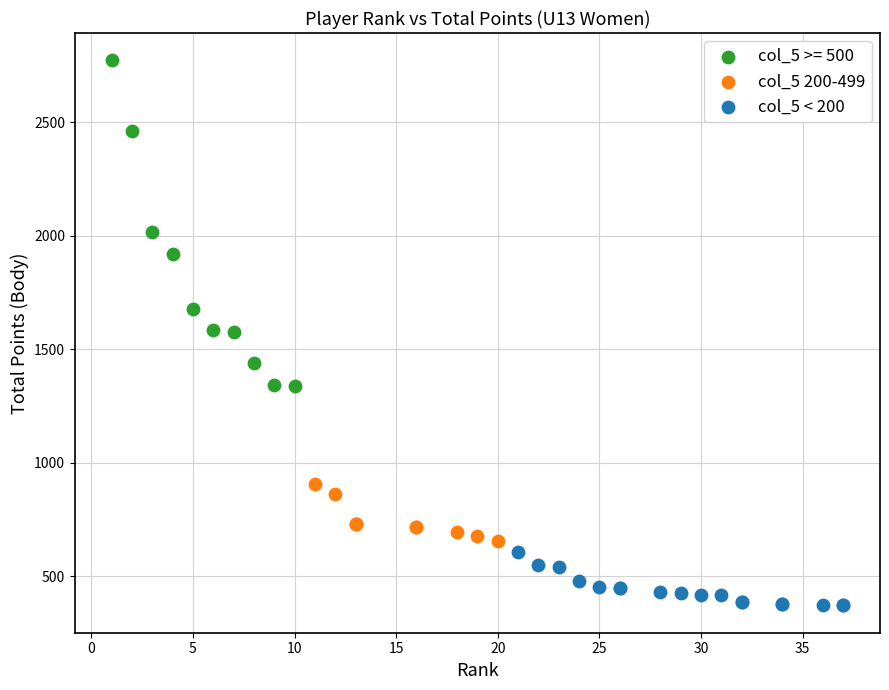

Which series has the largest Y range (max minus min)?

col_5 >= 500